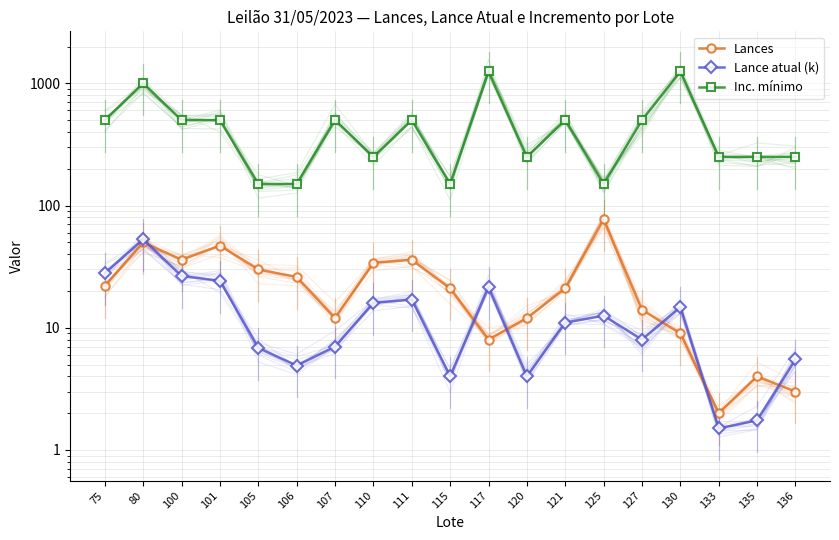

What is the difference between the maximum and minimum values in the Lances series?

75.0